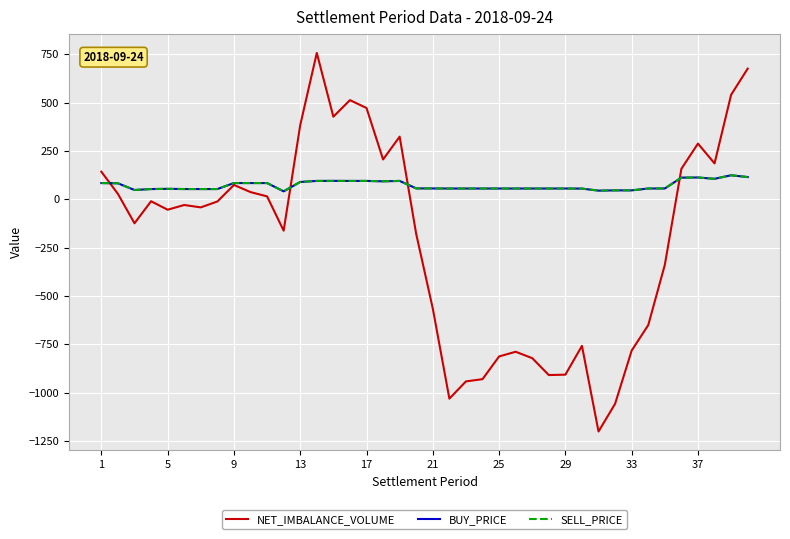

What is the value of the NET_IMBALANCE_VOLUME point at the 17th from the left?

472.3